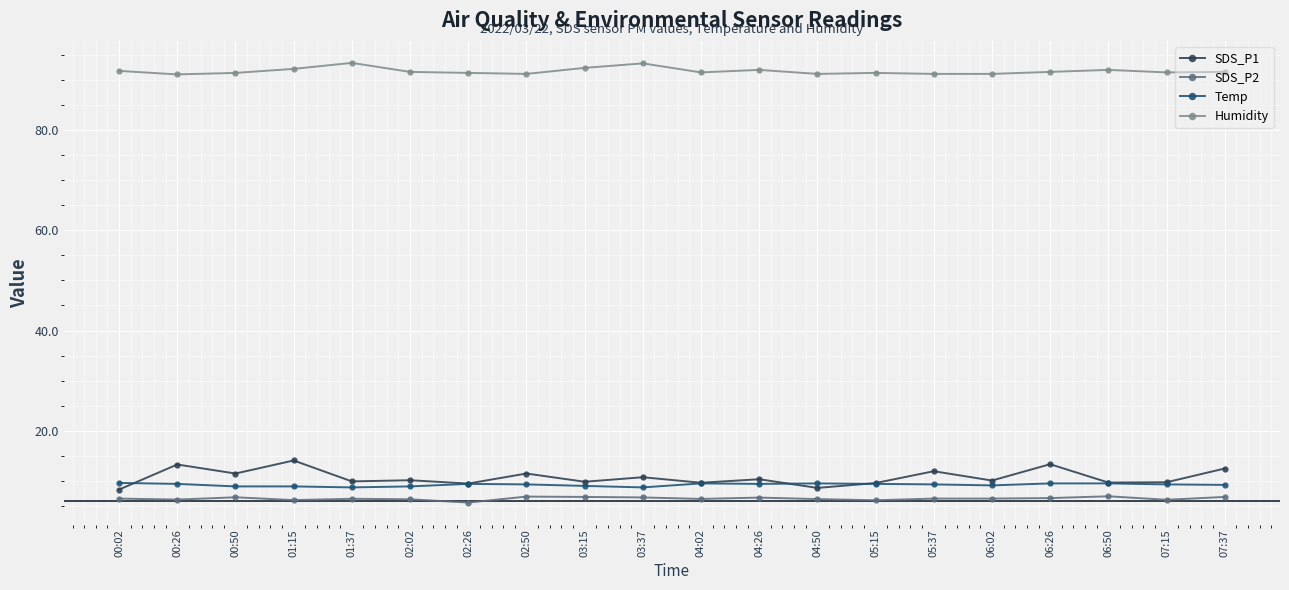

What position from the right is 03:37?

11